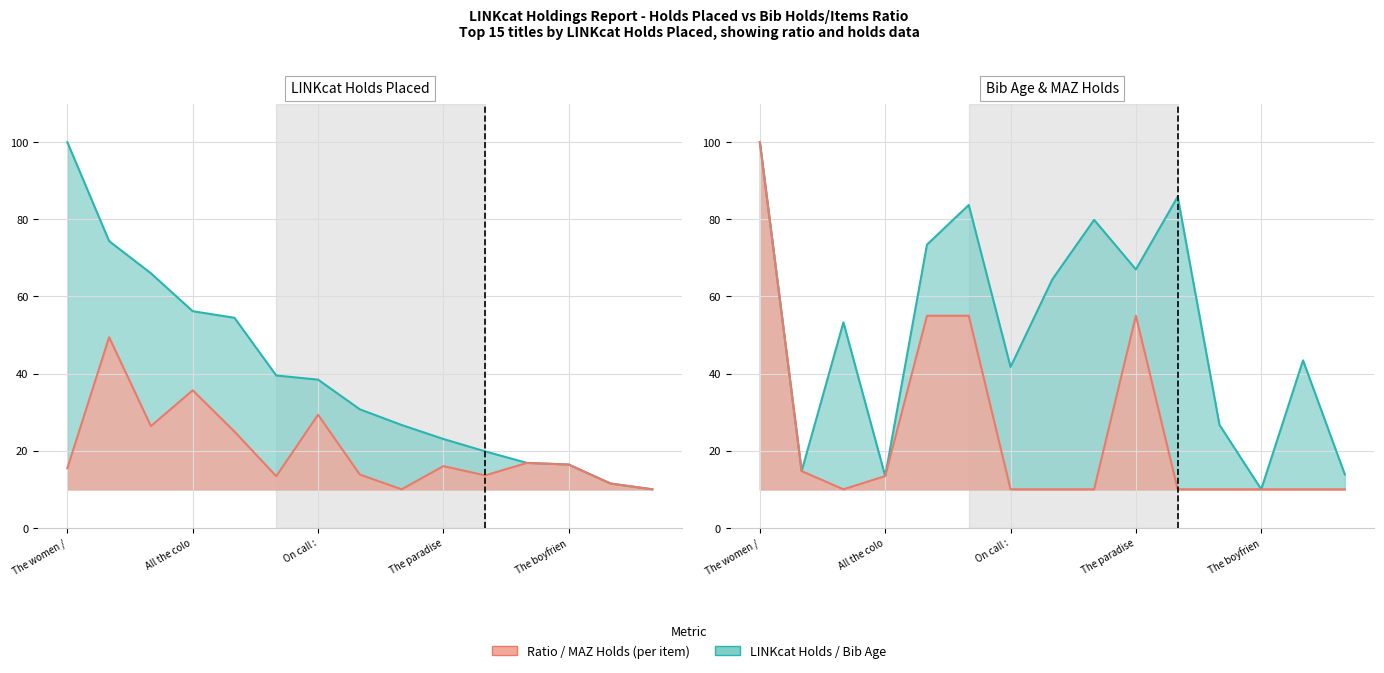

The value of bib_age at 14 is 13.9. True or false?

True